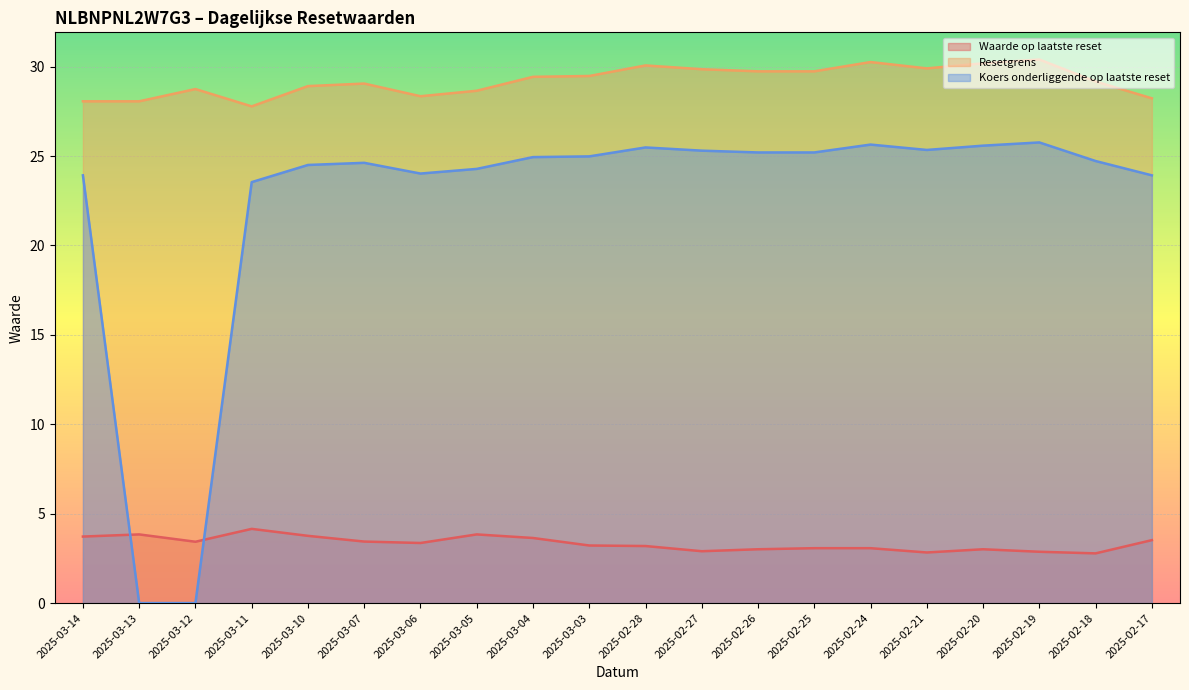

How many interior local valleys does the Resetgrens series have?

3